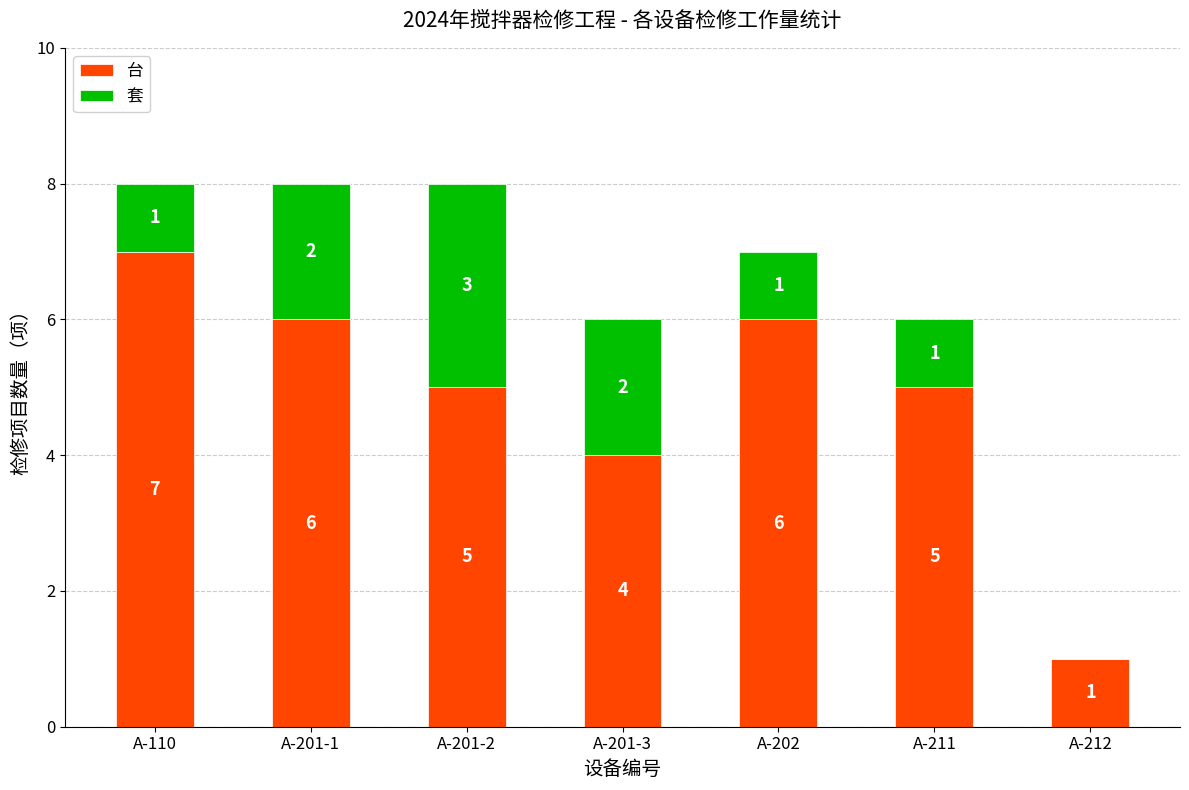

At which label does 台 reach its peak?

A-110